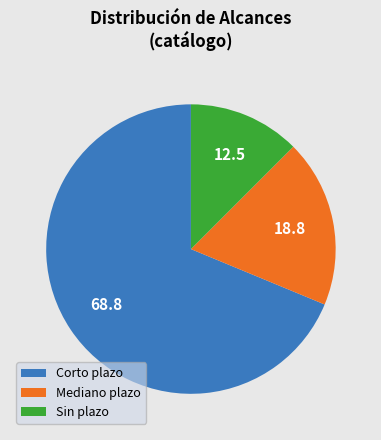

Rank the categories by value from lowest to highest.

Sin plazo, Mediano plazo, Corto plazo